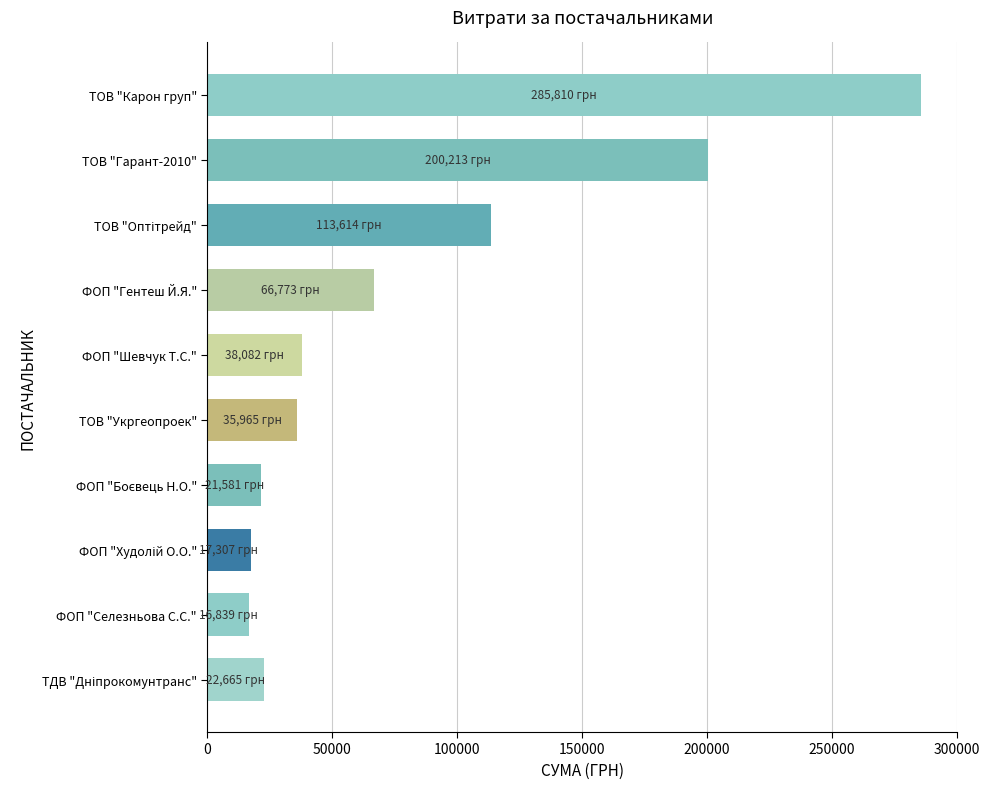

How many bars are there in total?

10